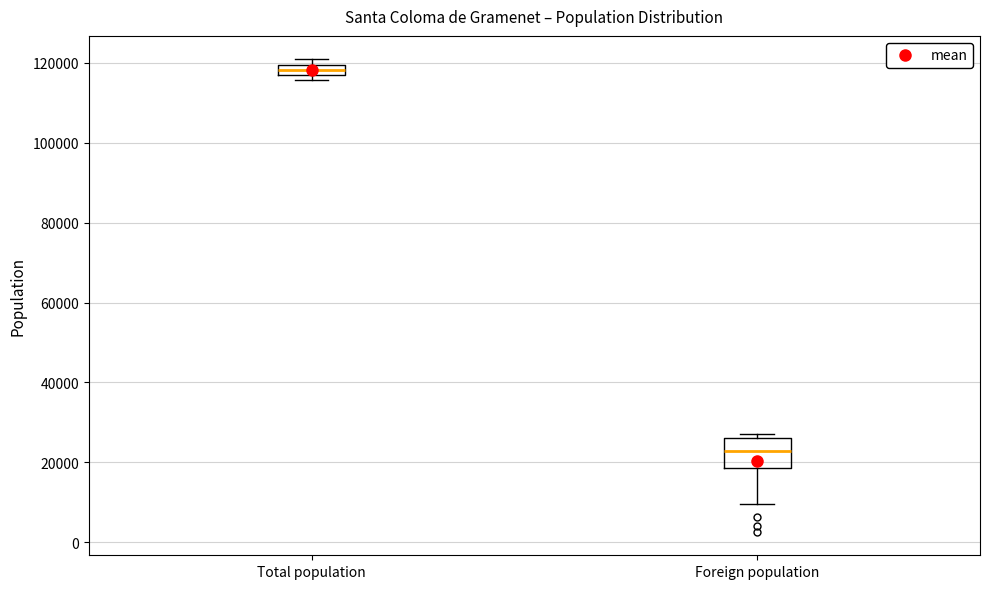

Which box is the tallest, from its lower edge to its upper edge?

Foreign population